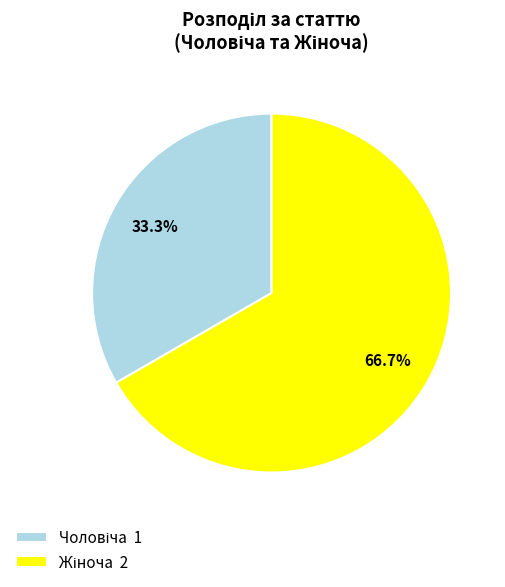

What is the ratio of the value at Жіноча to the value at Чоловіча?

2.0